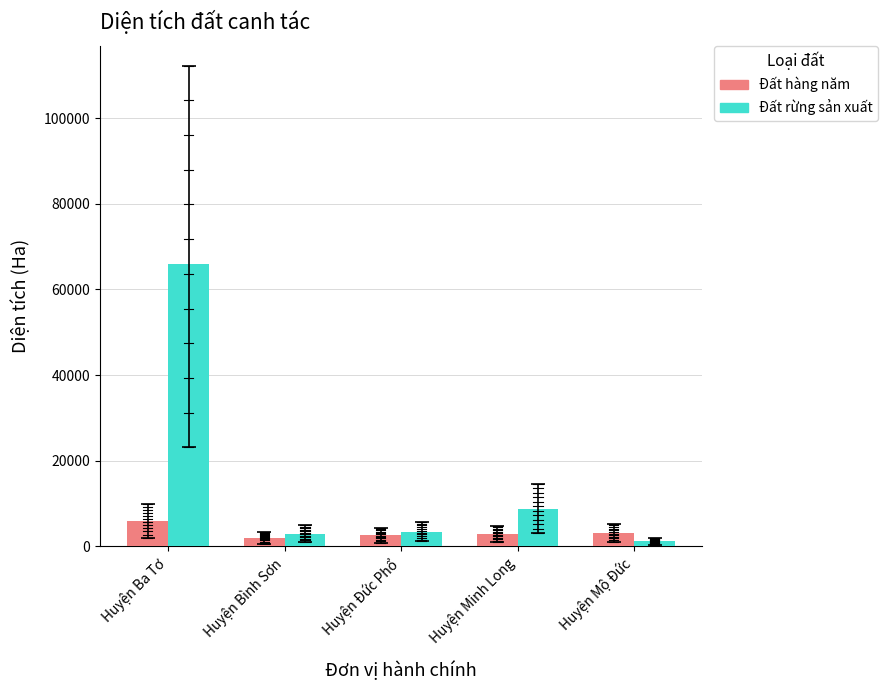

What is the difference between the maximum and minimum values in the Đất hàng năm series?

3946.0